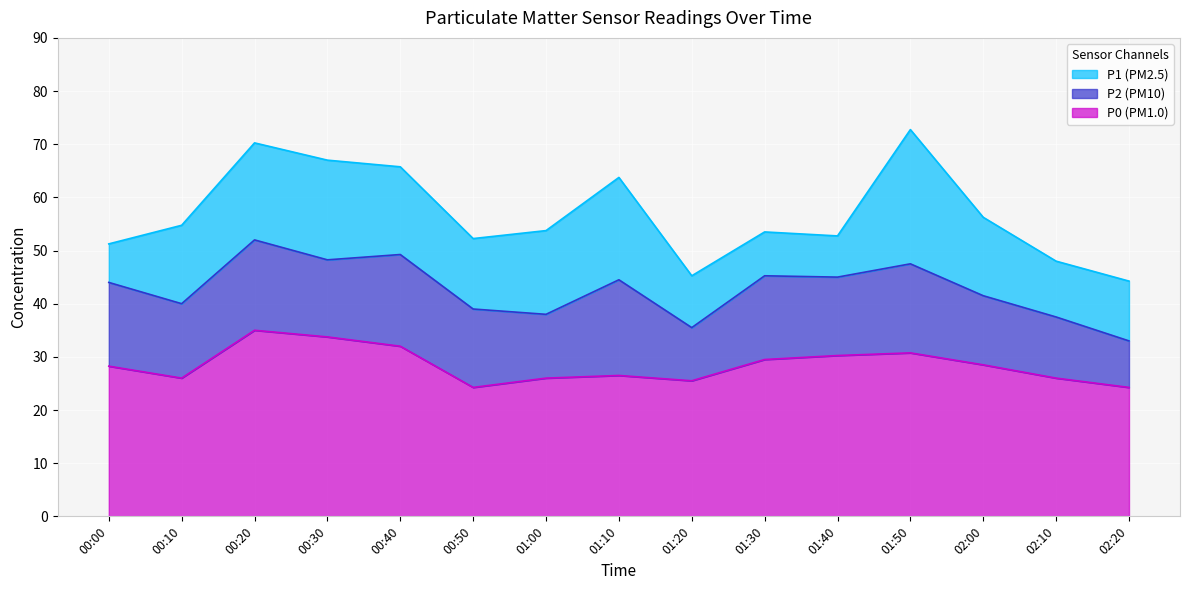

What is the average value of the P0 series?

28.4